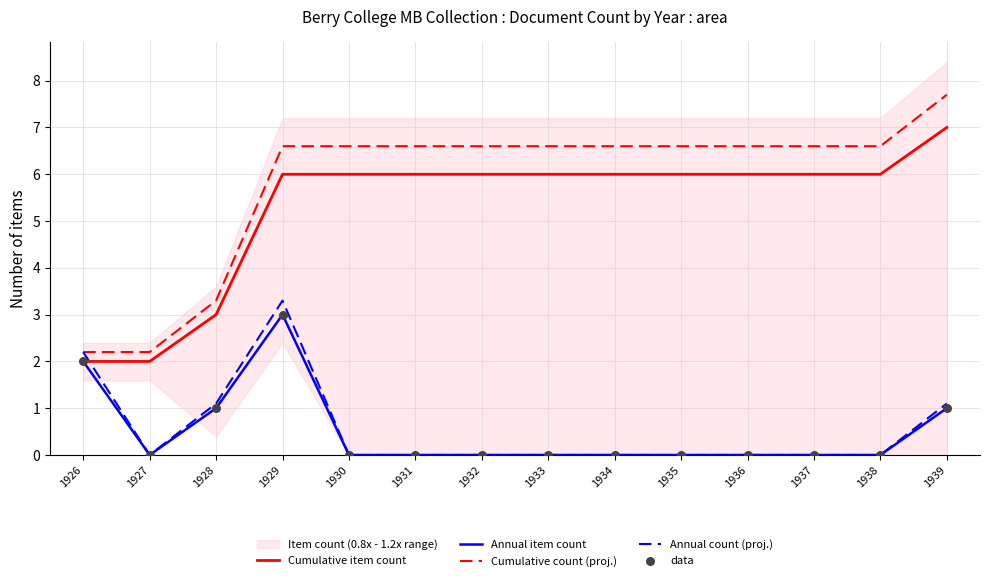

At how many categories does at least one series exceed 5?

11